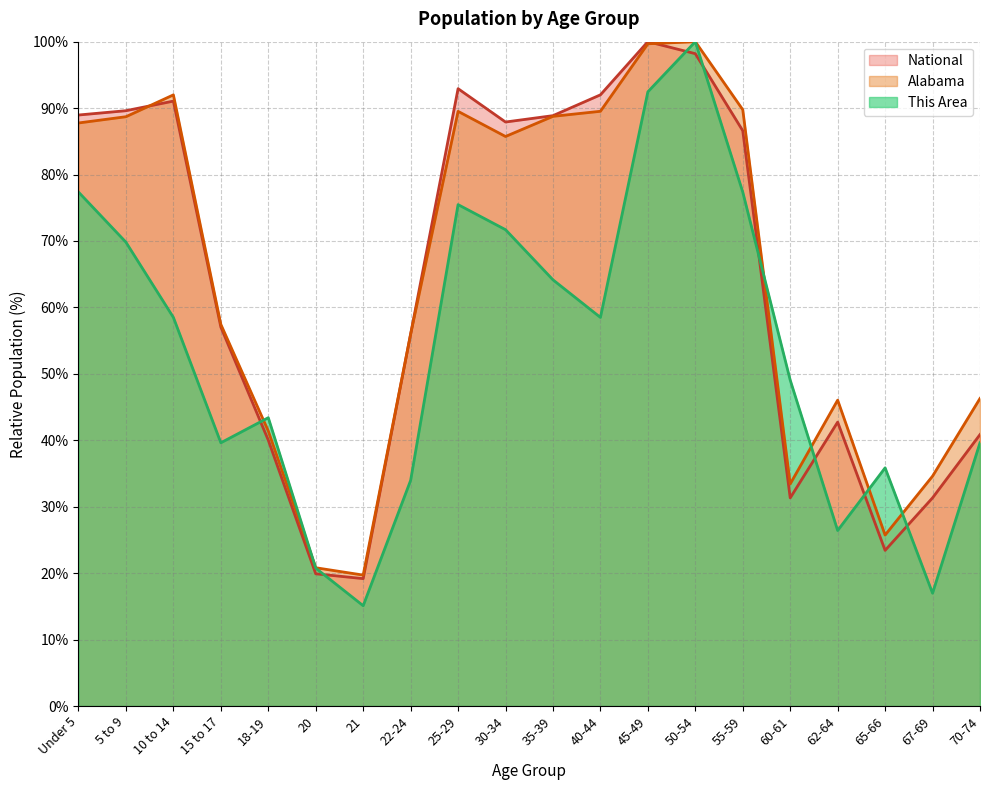

List the labels in order of This Area value, largest first.

50-54, 45-49, Under 5, 55-59, 25-29, 30-34, 5 to 9, 35-39, 10 to 14, 40-44, 60-61, 18-19, 15 to 17, 70-74, 65-66, 22-24, 62-64, 20, 67-69, 21